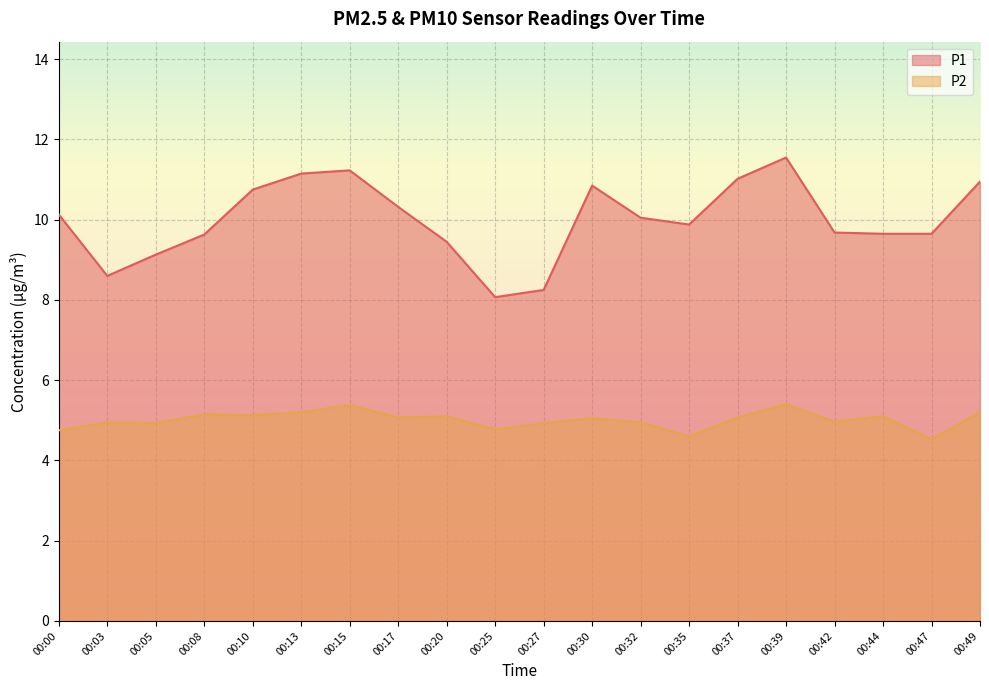

How many lines are shown in the chart?

2